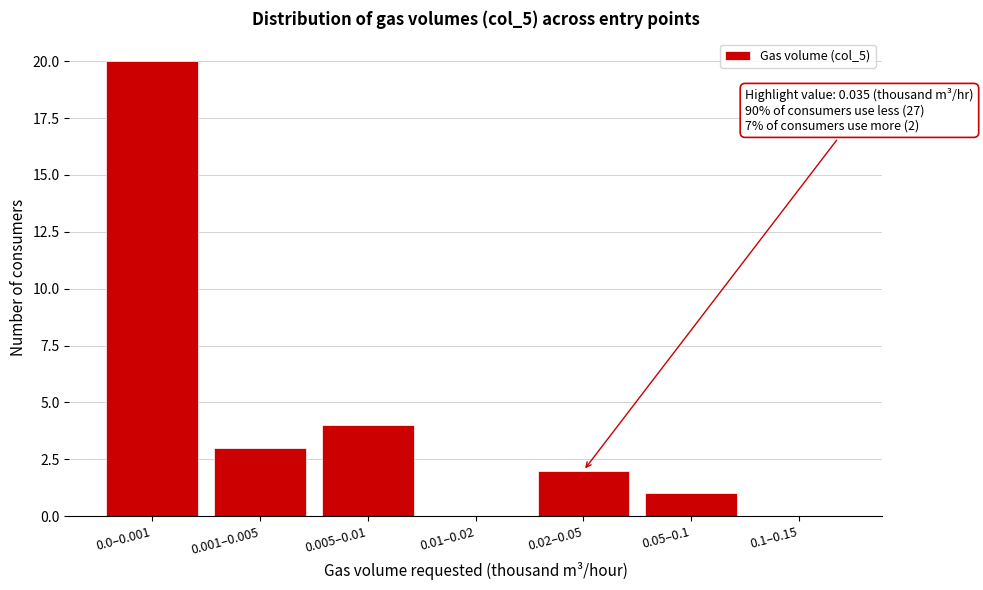

Reading left to right, transcribe all the data shown in this chart.

0.0–0.001=20	0.001–0.005=3	0.005–0.01=4	0.01–0.02=0	0.02–0.05=2	0.05–0.1=1	0.1–0.15=0